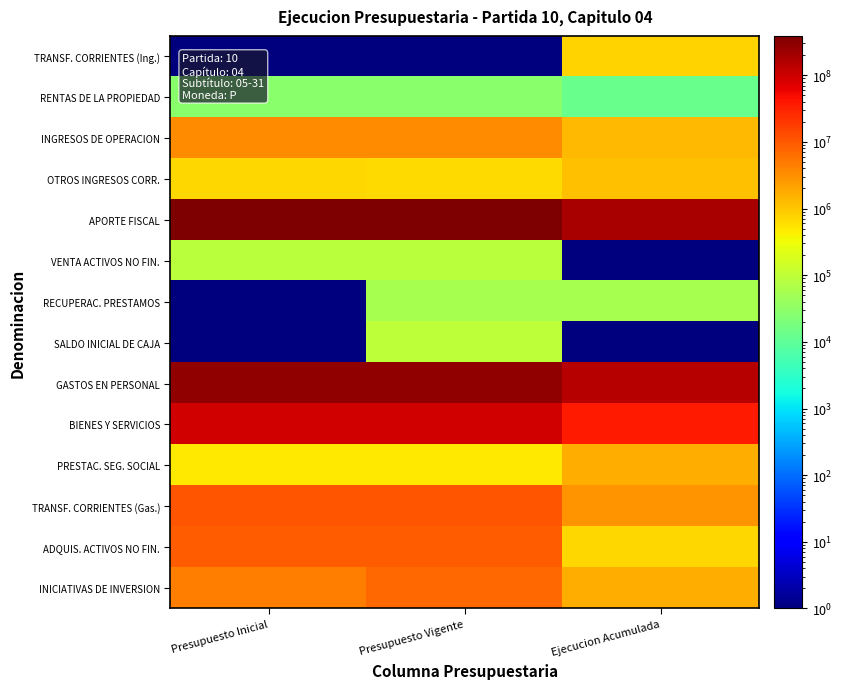

What is the total value across all series at Presupuesto Inicial?

758671954.3